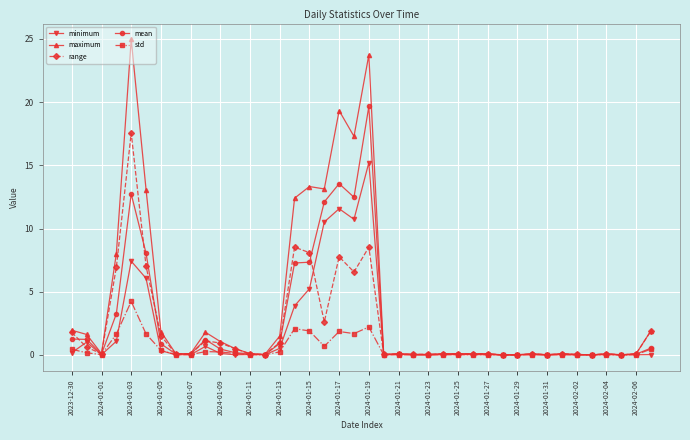

What is the greatest value displayed?

25.0